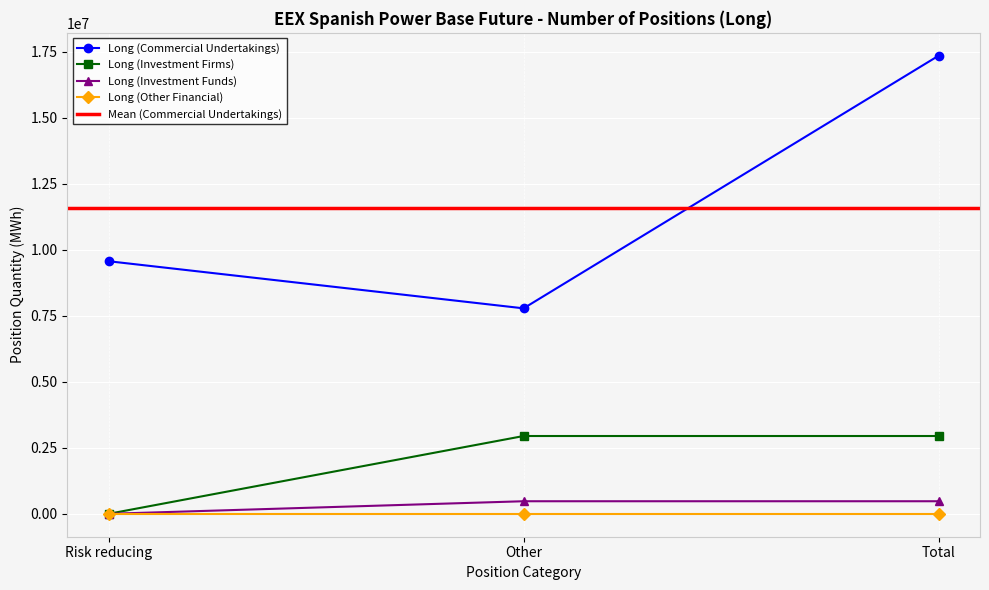

Which series has the largest total across all categories?

Long (Commercial Undertakings)